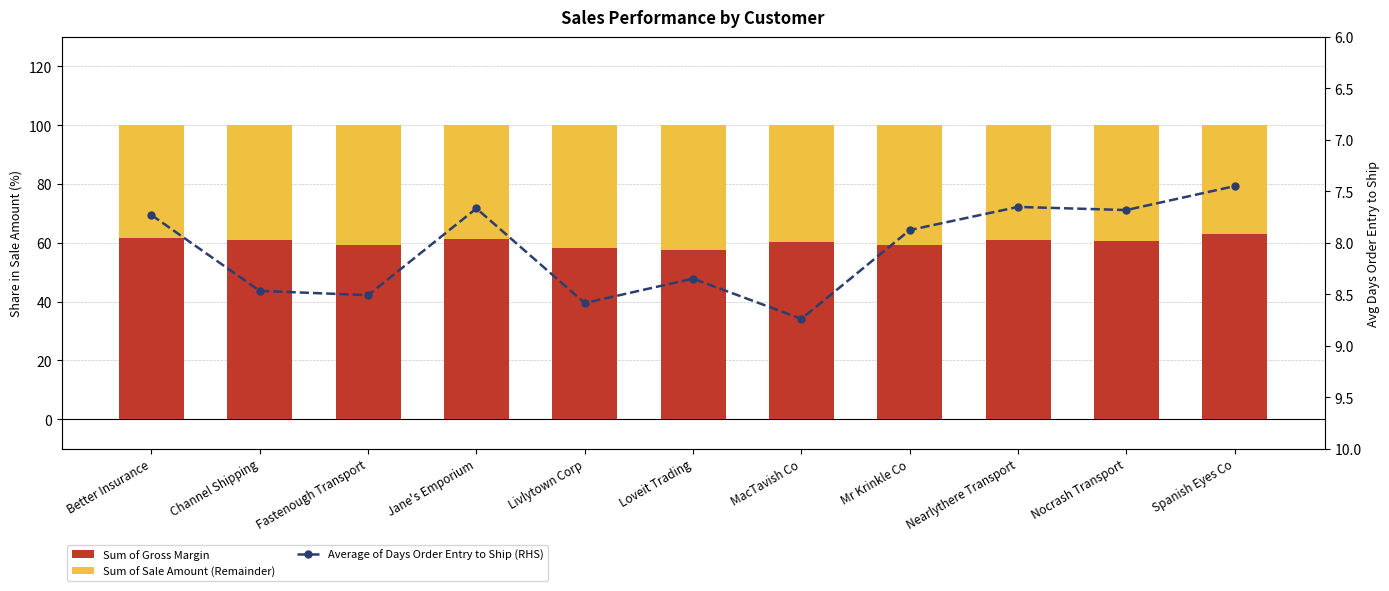

Reading right to left, what are all the values shown in this chart?

Sum of Gross Margin: 63.0	60.4	61.0	59.2	60.1	57.7	58.3	61.2	59.1	60.9	61.7
Sum of Sale Amount (Remainder): 37.0	39.6	39.0	40.8	39.9	42.3	41.7	38.8	40.9	39.1	38.3
Average of Days Order Entry to Ship (RHS): 7.5	7.7	7.7	7.9	8.7	8.3	8.6	7.7	8.5	8.5	7.7